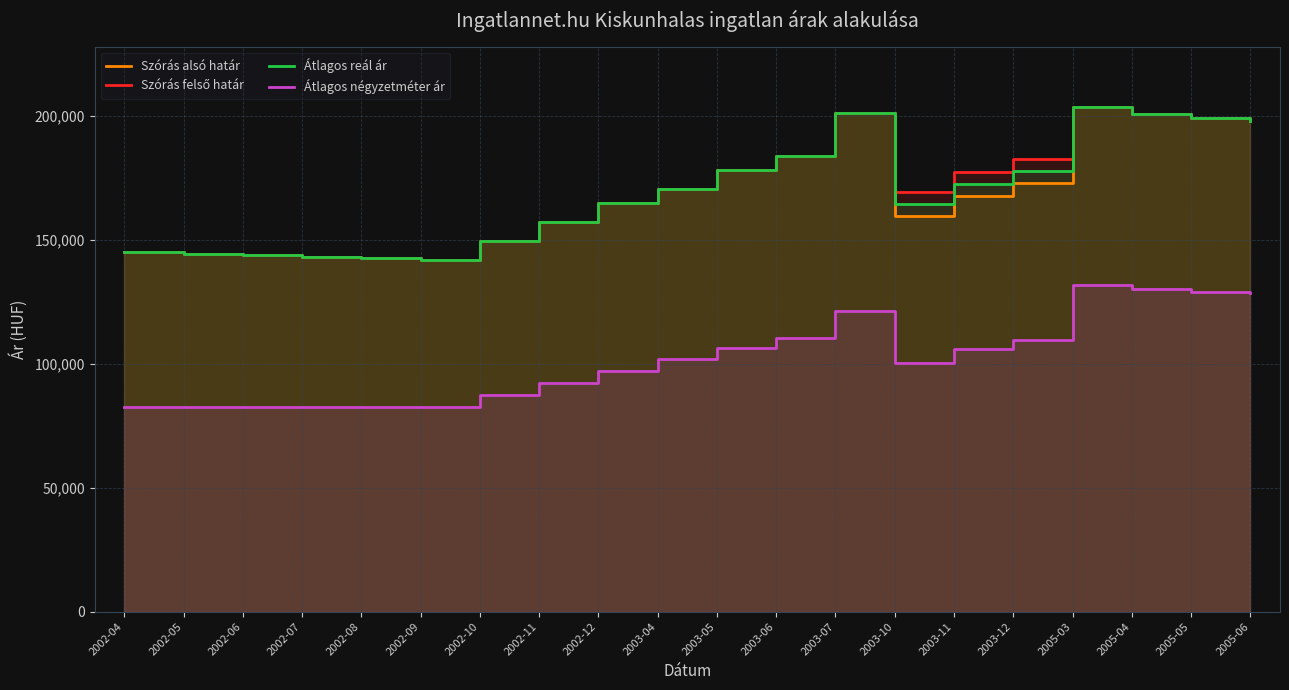

At 2003-10, list the series in order from largest to smallest.

Szórás felső határ, Átlagos reál ár, Szórás alsó határ, Átlagos négyzetméter ár